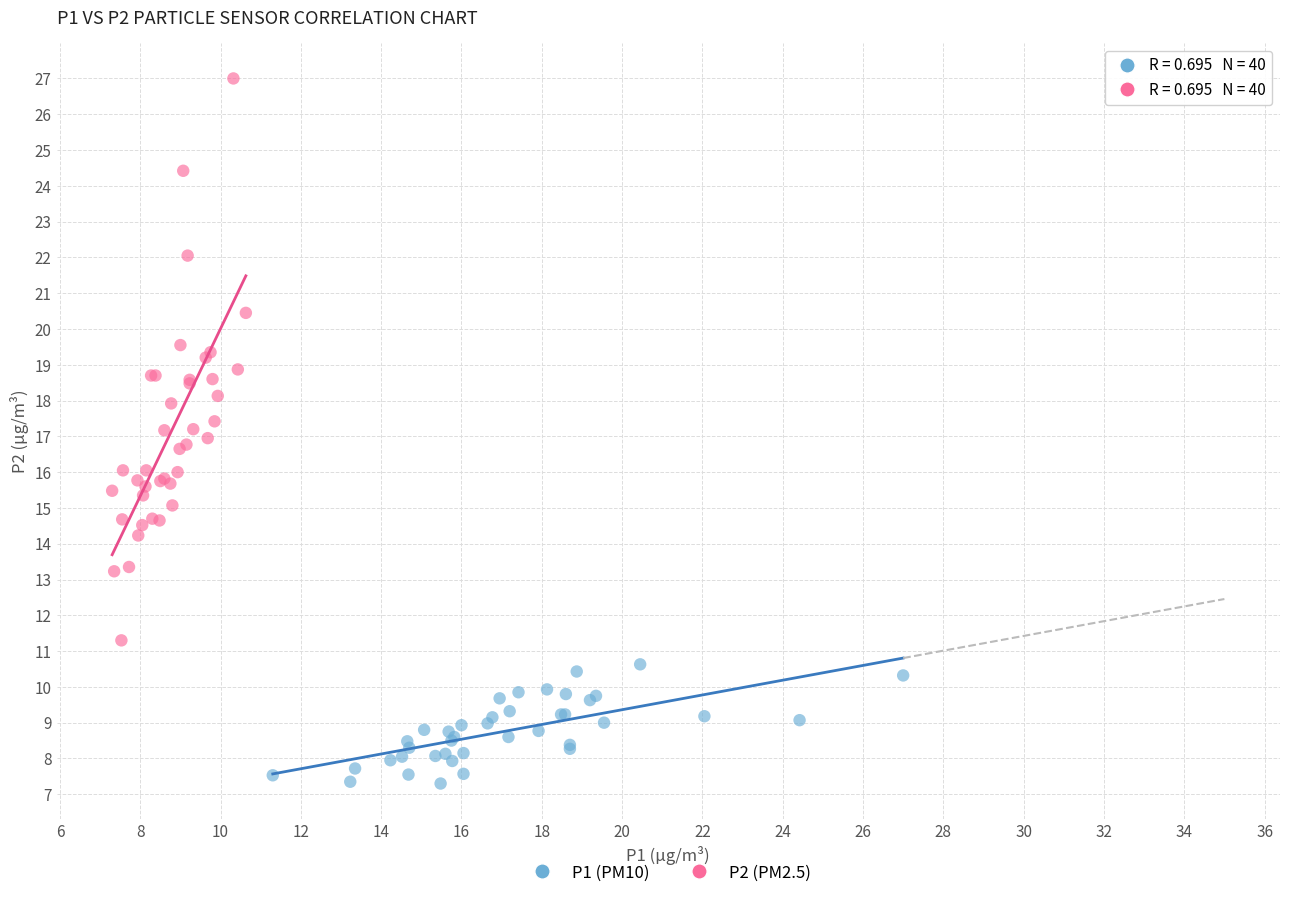

What are all the series names shown in the legend?

P1 (PM10), P2 (PM2.5)